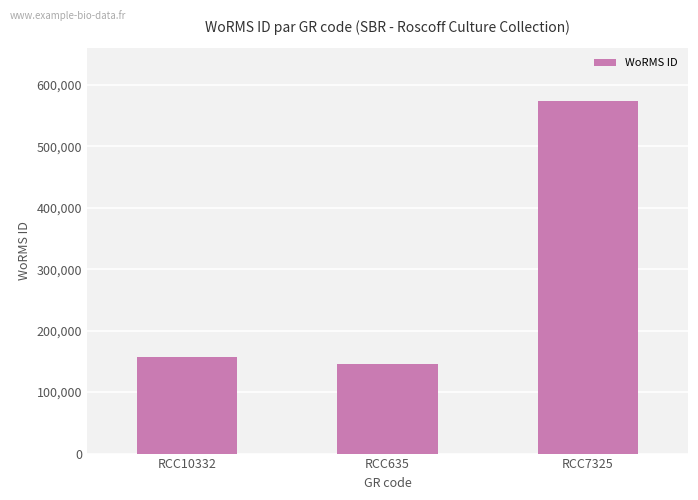

What is the difference between the maximum and minimum values?

426812